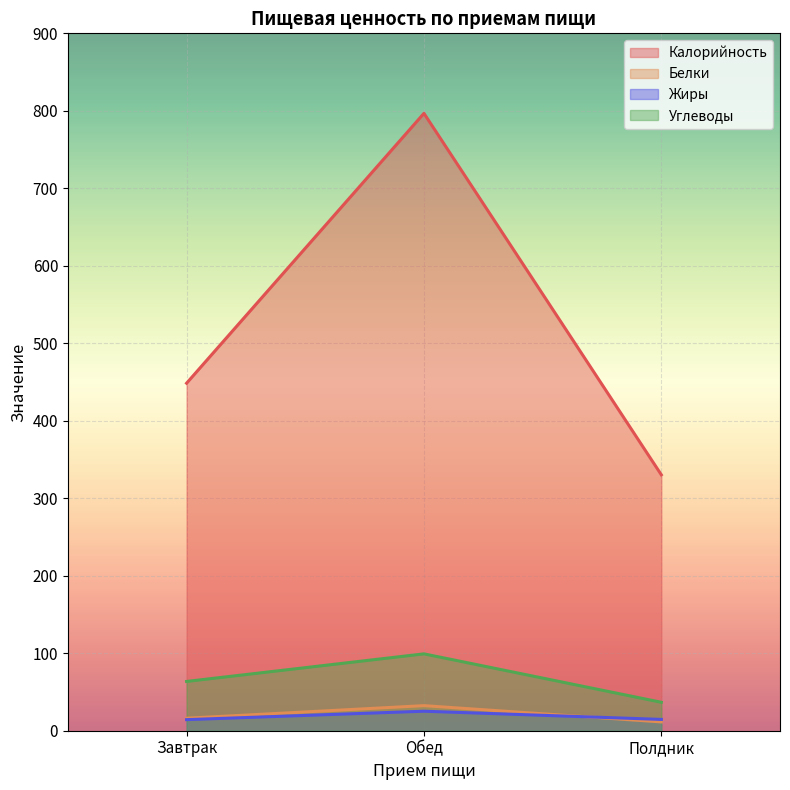

What is the sum of the Жиры values at Полдник and Обед?

39.8